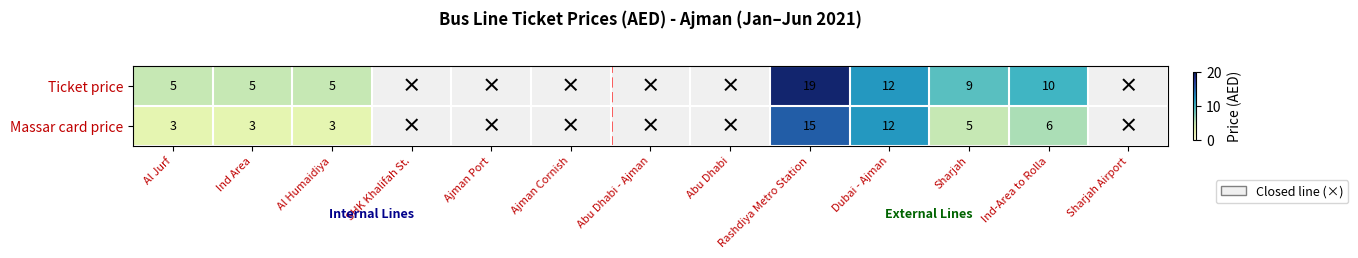

Rank the series at Ind-Area to Rolla from highest to lowest value.

Ticket price, Massar card price